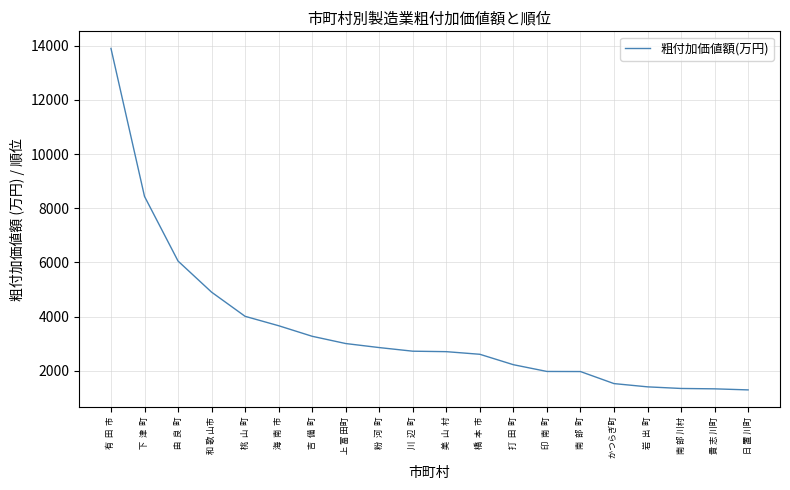

What is the difference between the values at  南  部  町 and  下  津  町?

6466.9